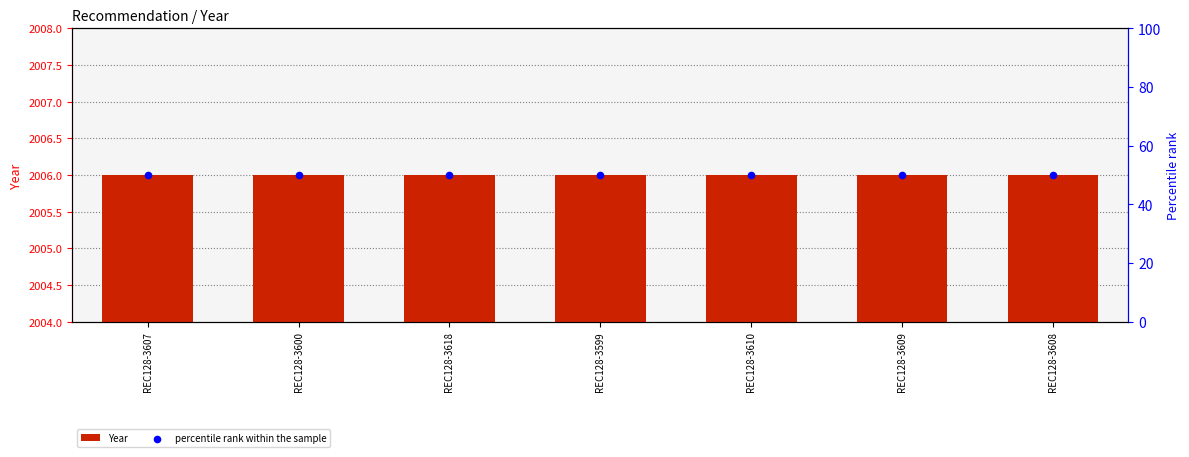

Which series has the largest total across all categories?

Year